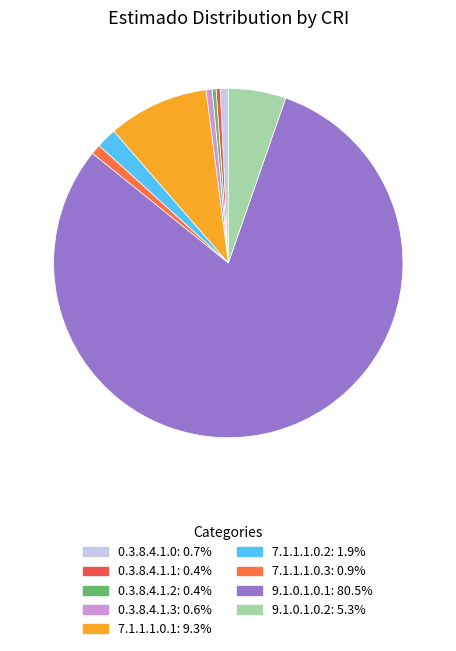

The 0.3.8.4.1.1 slice represents 0% of the pie. True or false?

True